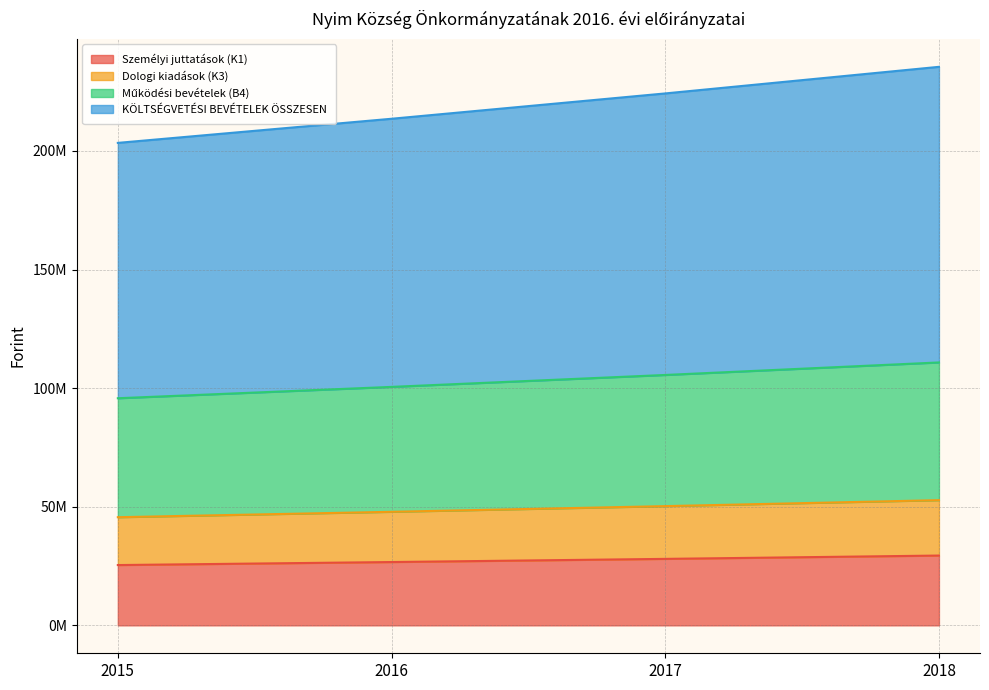

What is the average value of the KÖLTSÉGVETÉSI BEVÉTELEK ÖSSZESEN series?

219149281.9